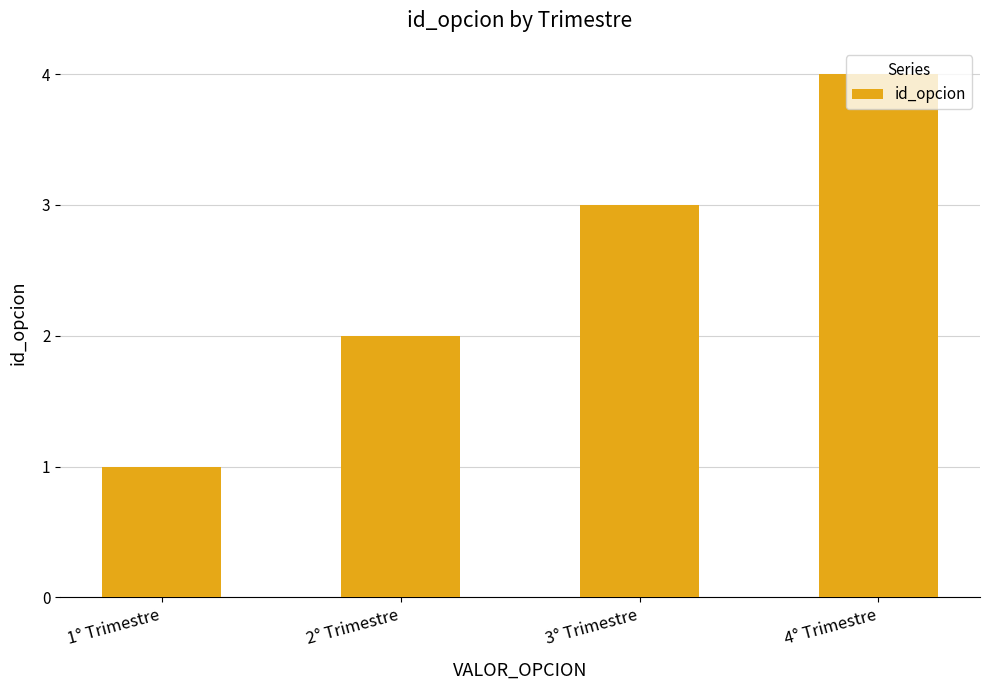

Between 4° Trimestre and 1° Trimestre, which is larger?

4° Trimestre